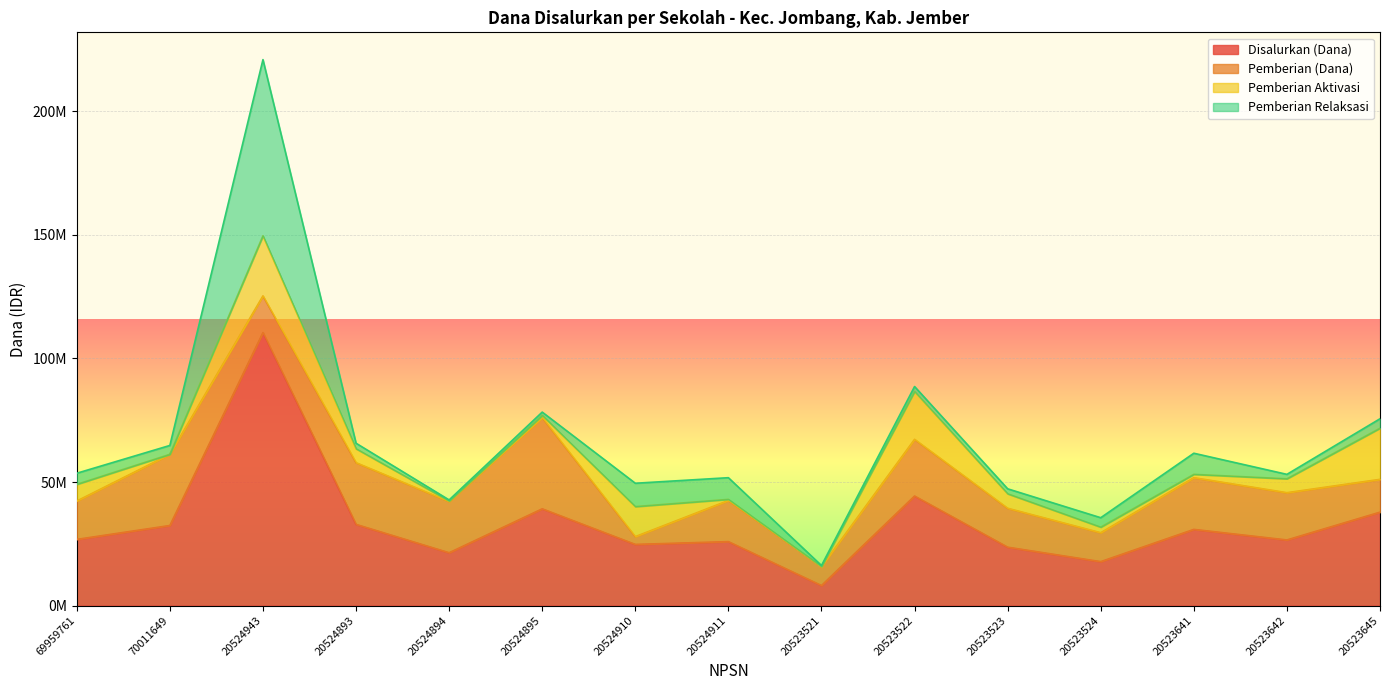

What is the total value across all series at 20523642?

53100000